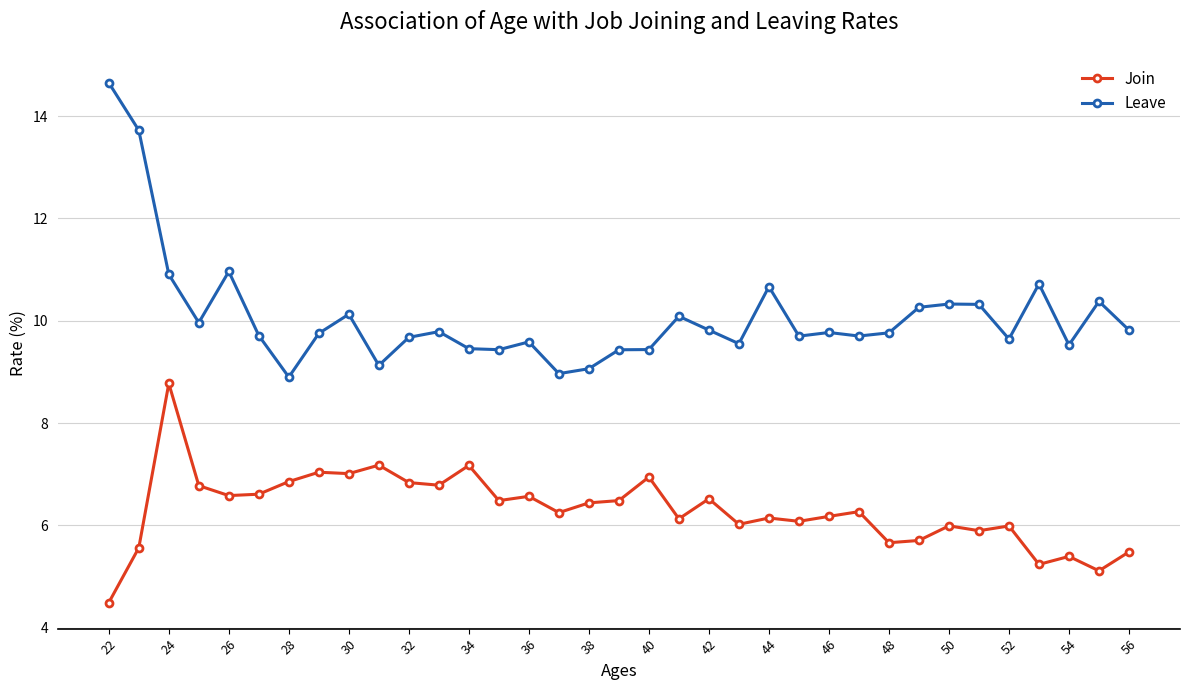

True or false: Leave has more than 2 interior local peaks.

True